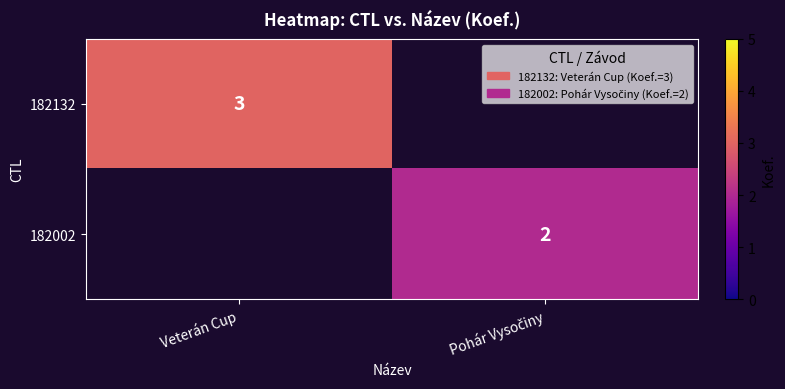

The value of 182132 at Veterán Cup is 3. True or false?

True